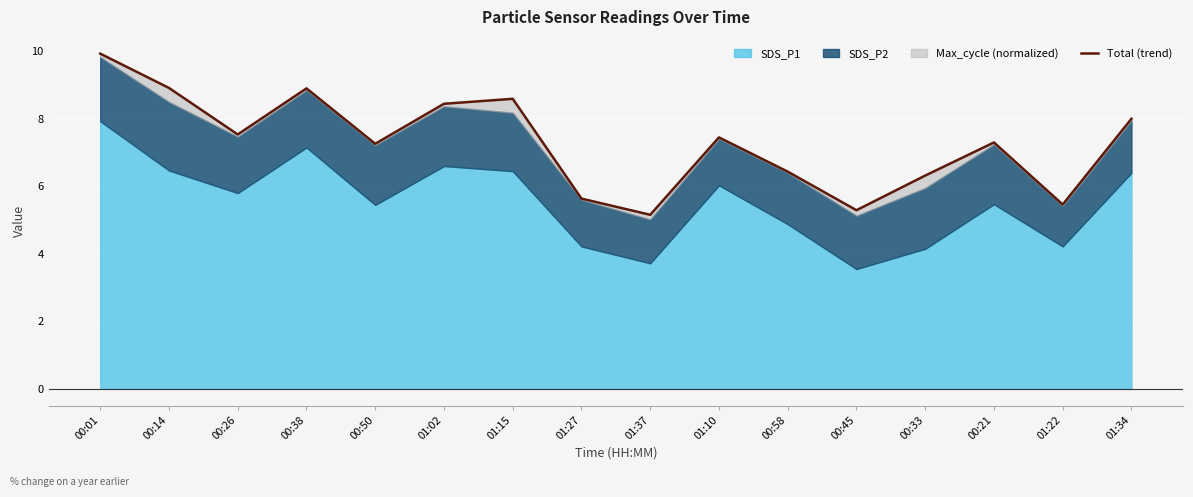

Rank the categories by value from lowest to highest.

01:37, 00:45, 01:22, 01:27, 00:33, 00:58, 00:50, 00:21, 01:10, 00:26, 01:34, 01:02, 01:15, 00:38, 00:14, 00:01